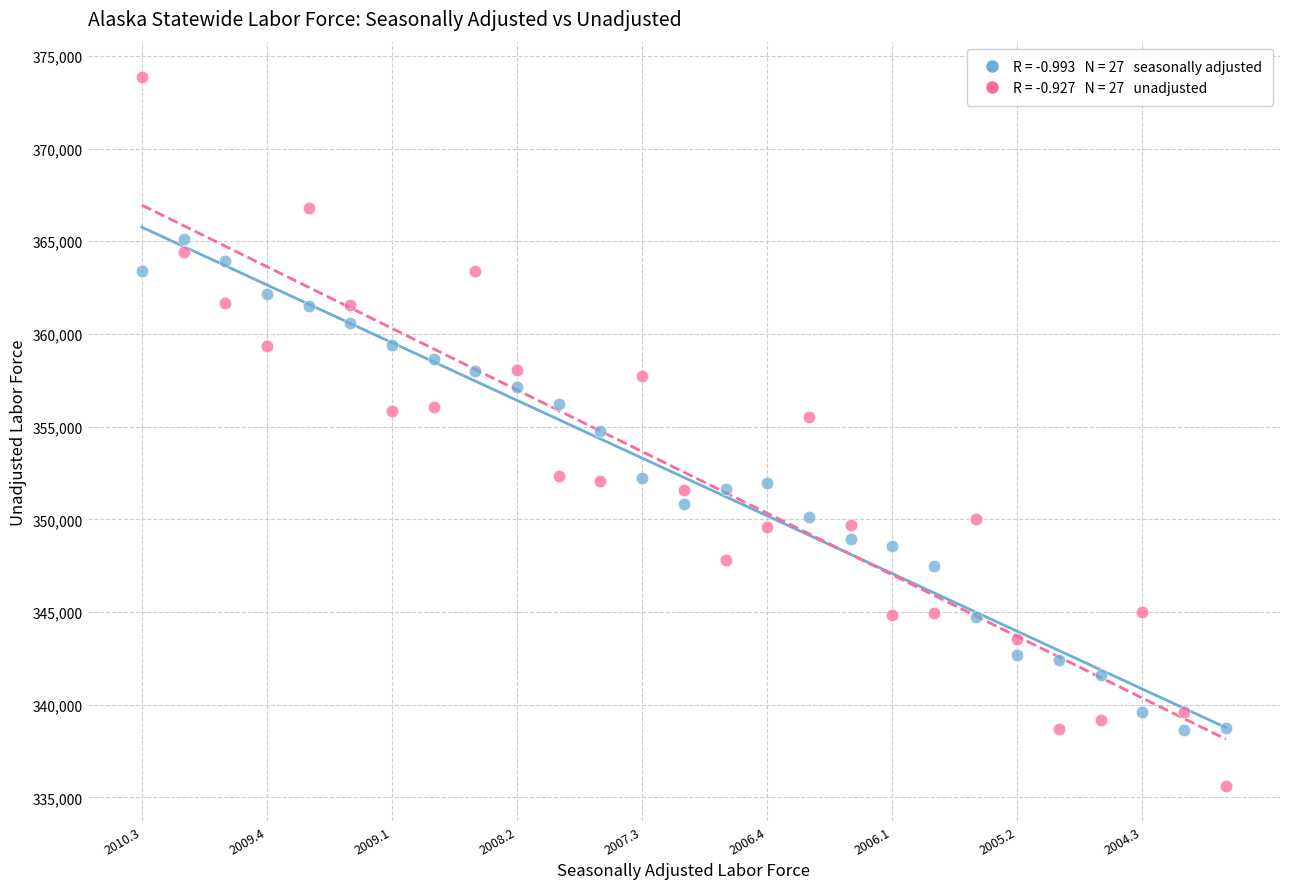

Across all data points, what is the range of Y values (max minus min)?

38224.7